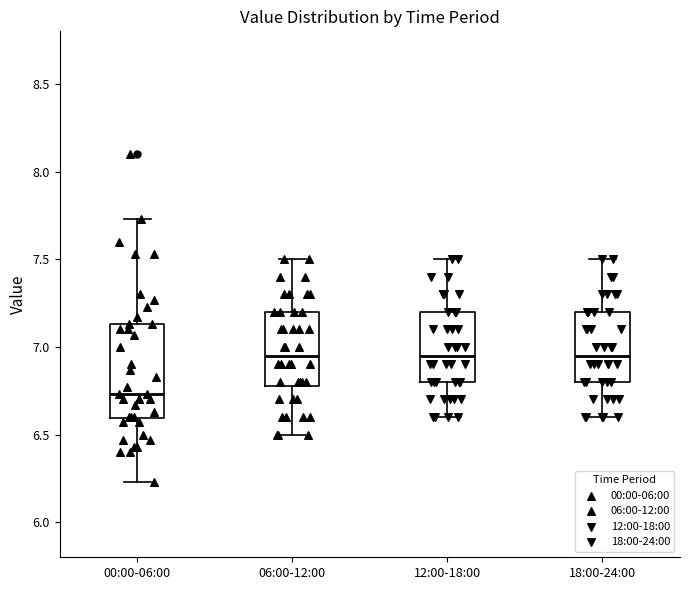

Which box has the lowest median line?

00:00-06:00